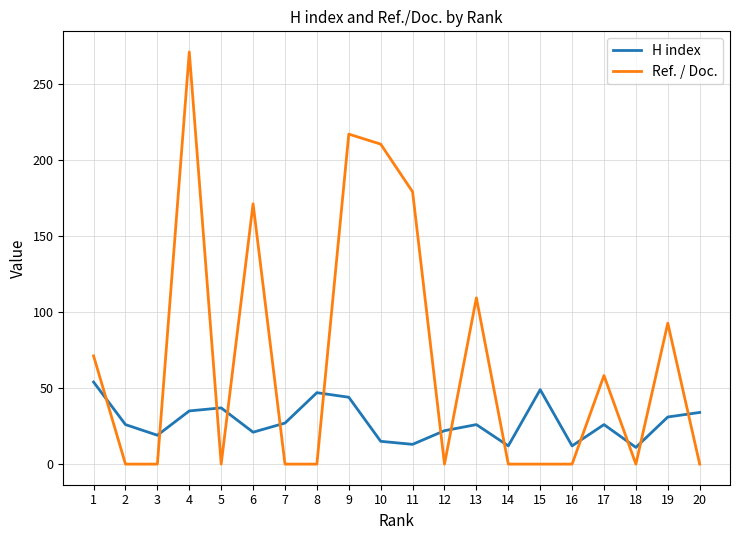

Which category has the highest value in the Ref. / Doc. series?

4